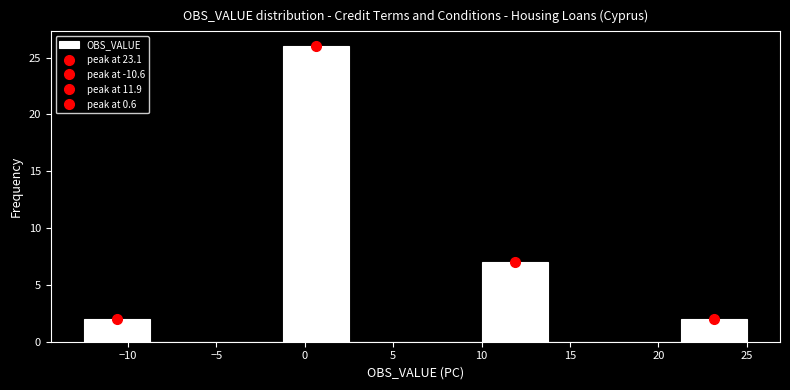

Over which range of the x-axis is the bar tallest?

-1.25 to 2.50